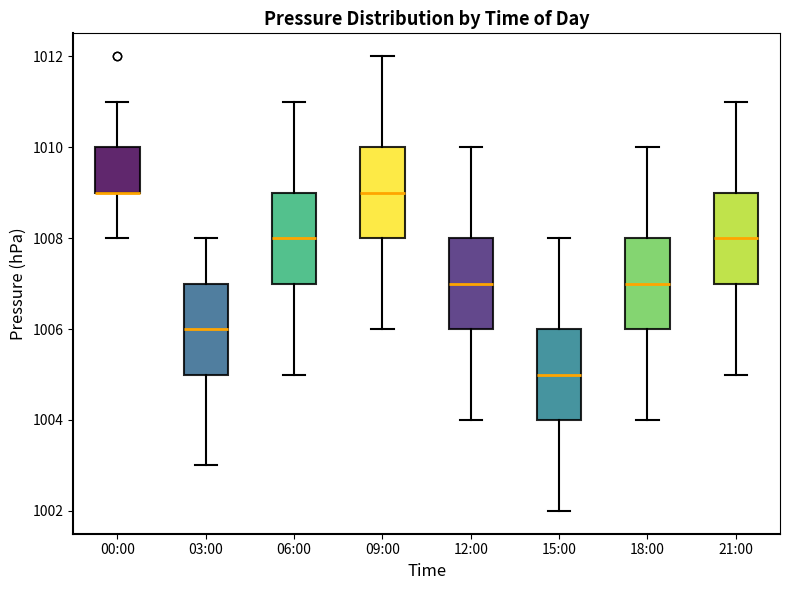

Where is the upper edge of the box for 03:00 on the y-axis? The values are not printed on the chart, so give them approximately, as read against the axis.

1007